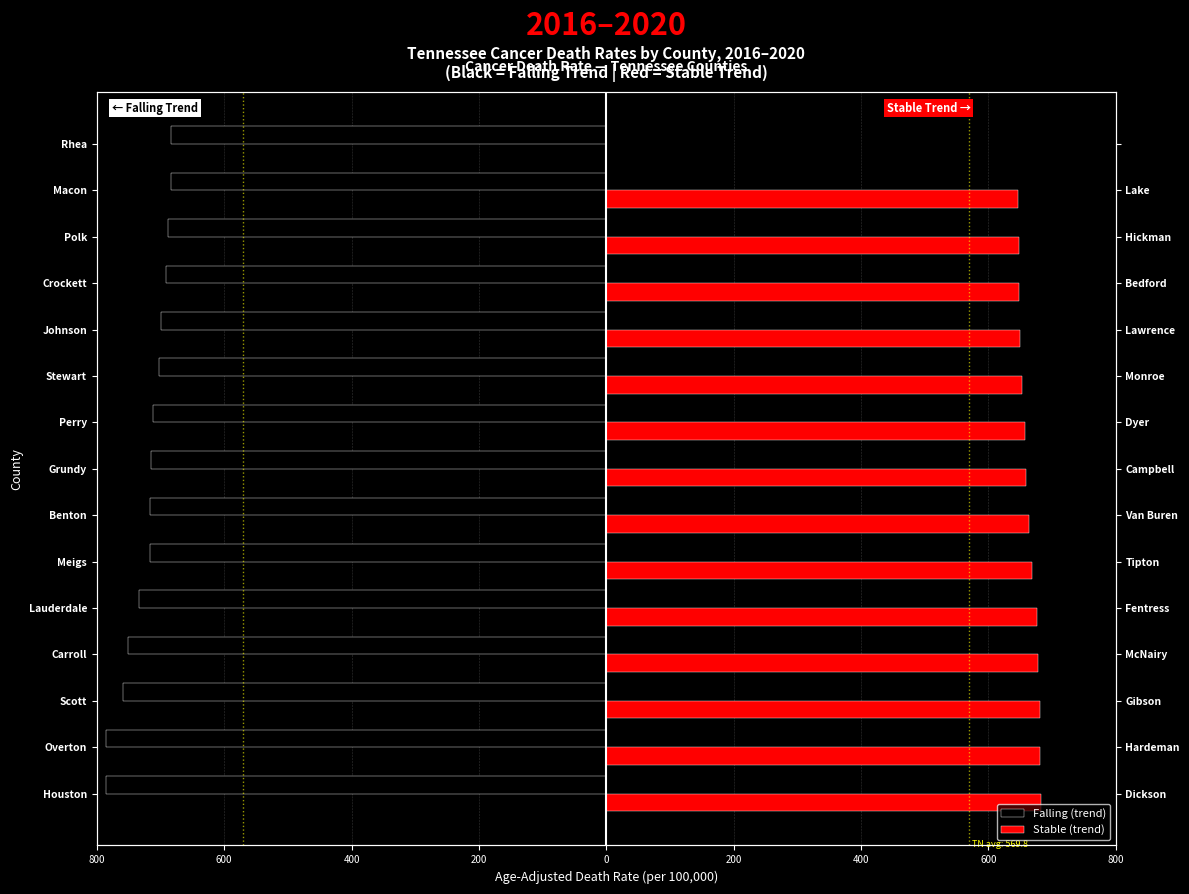

True or false: Falling (trend) has a value of -216.0 at Perry.

False